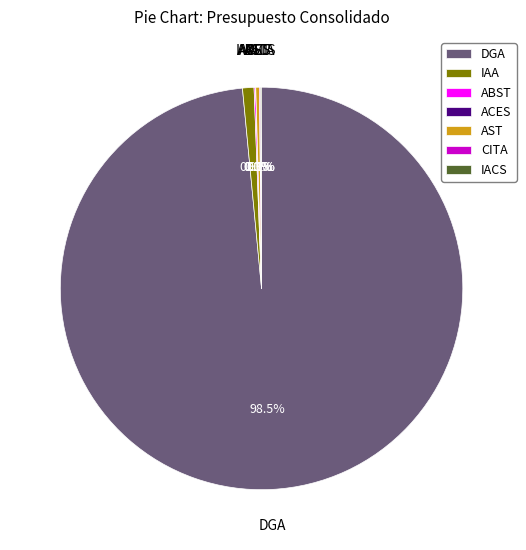

To the nearest percent, what is the difference between the AST and IAA slice percentages?

1%